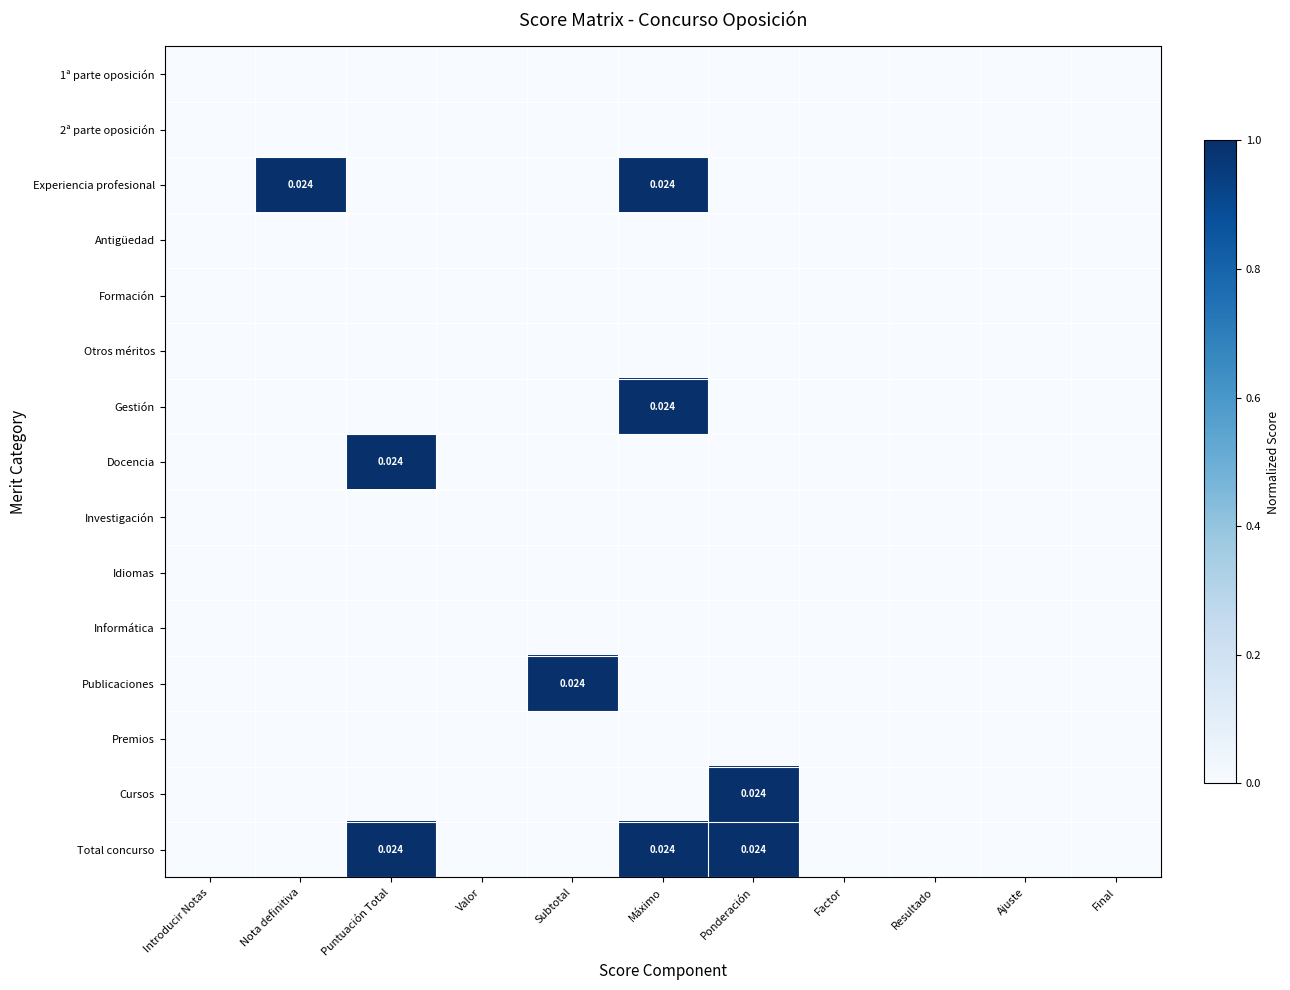

At how many categories does at least one series exceed 0?

5